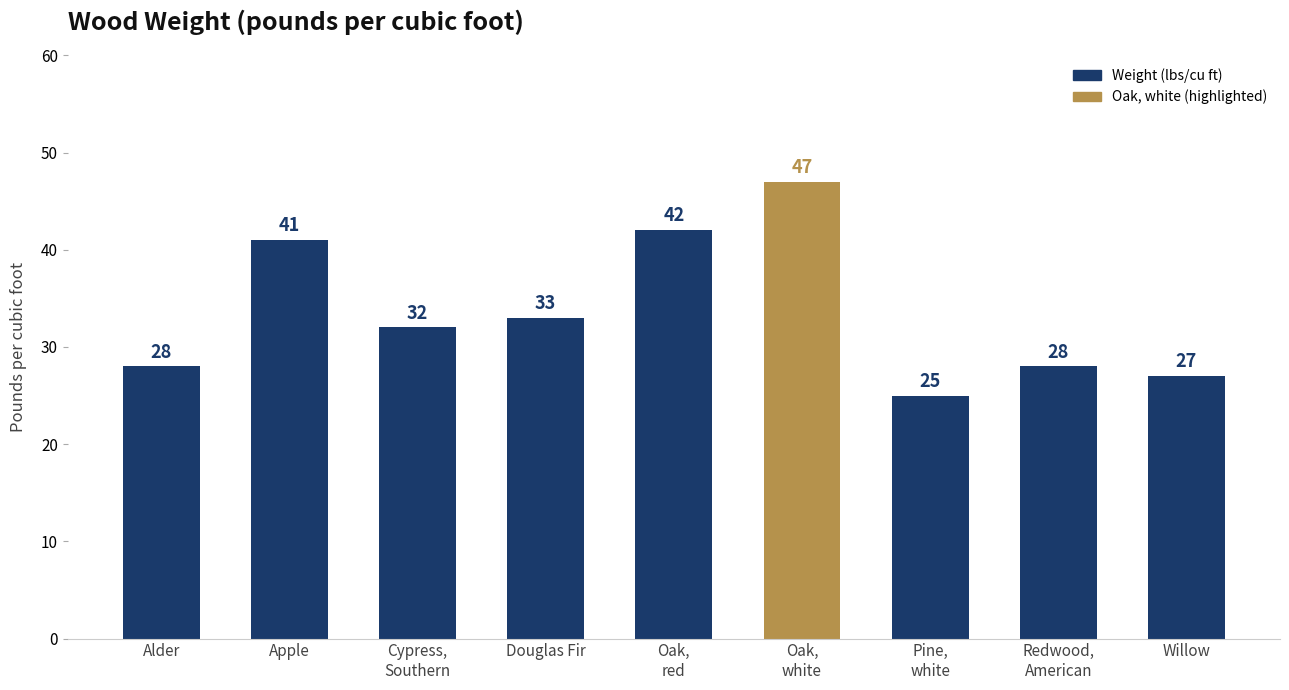

Reading left to right, extract all data points from this chart.

28	41	32	33	42	47	25	28	27